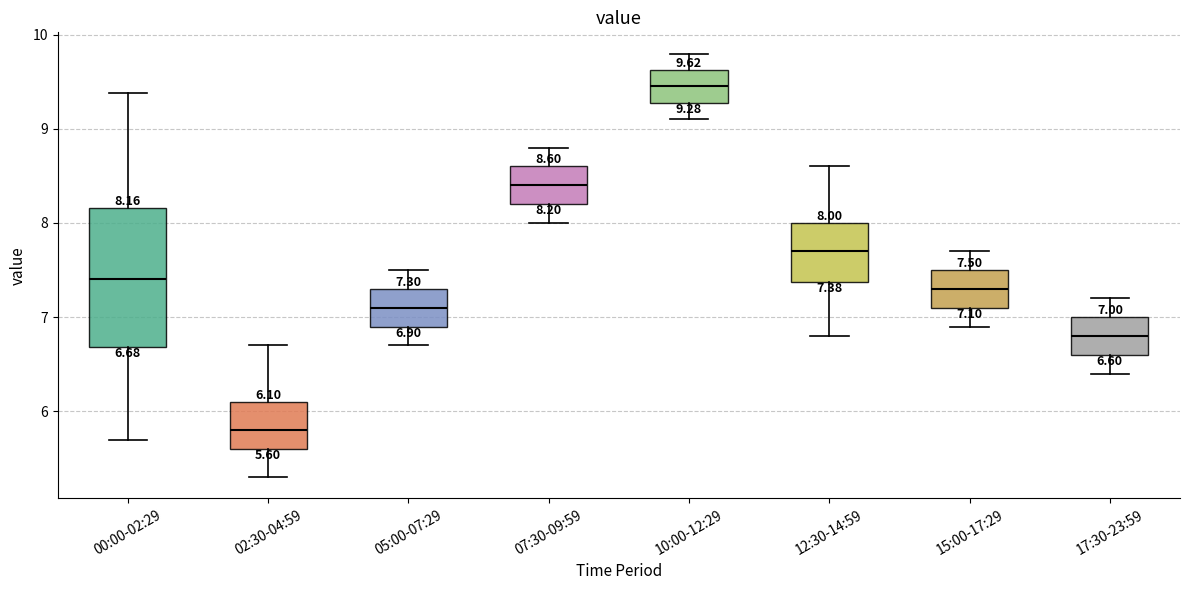

Comparing the boxes themselves (not the whiskers), which one is the tallest?

00:00-02:29